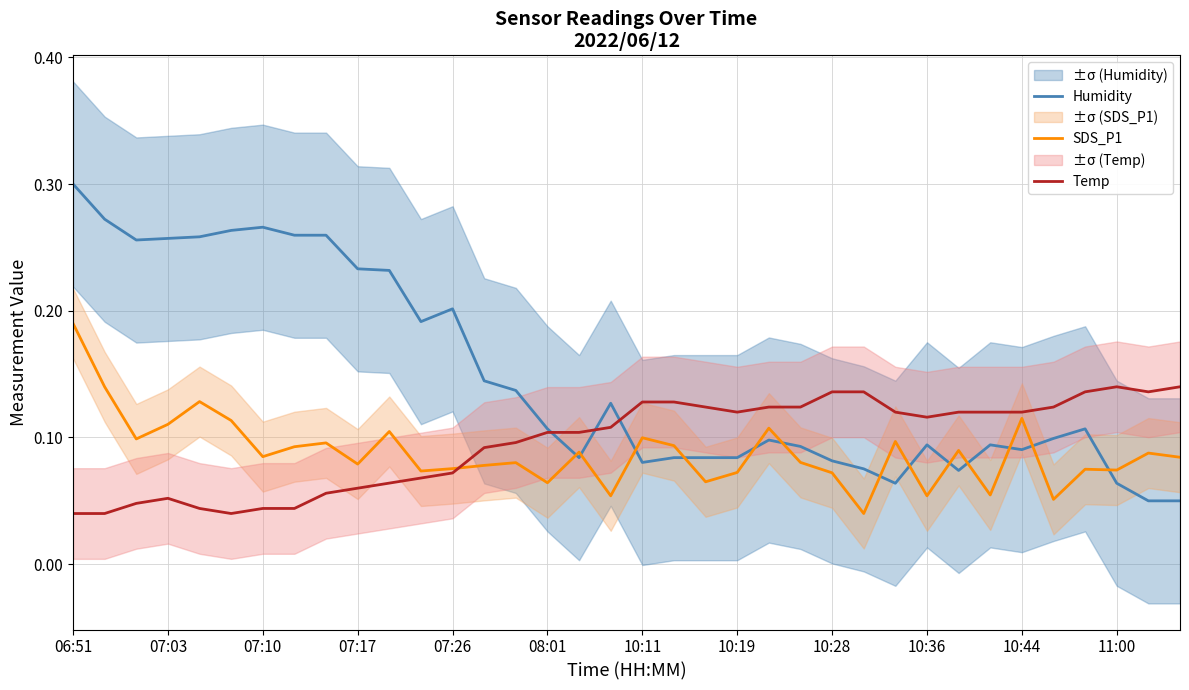

Count the SDS_P1 values in the range 0 to 1.

36